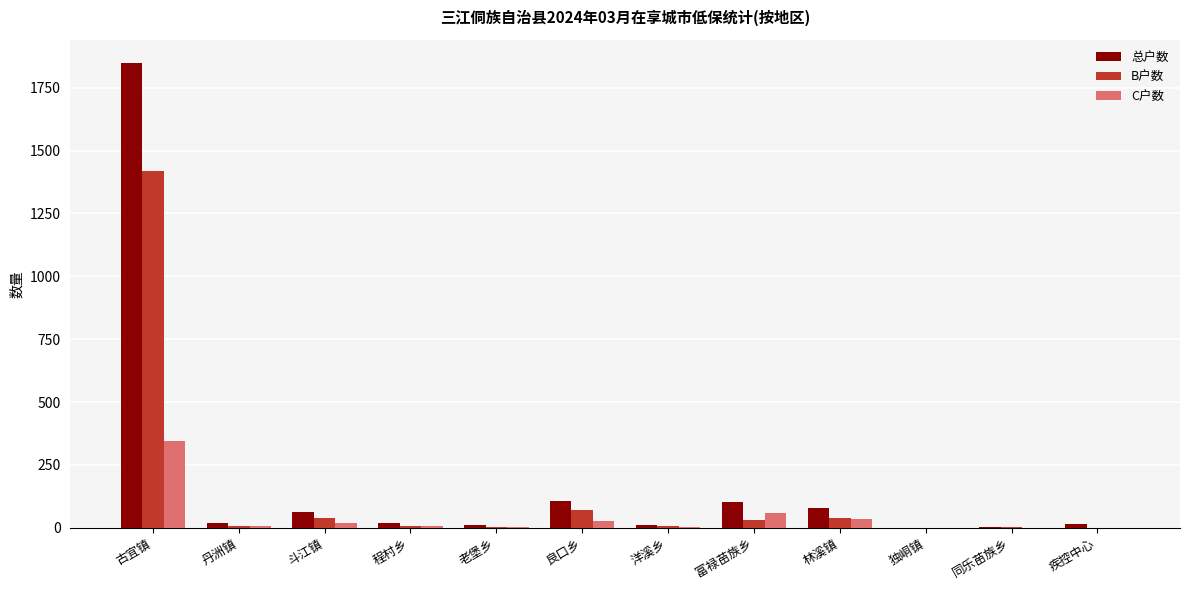

Are the bars grouped side by side (vs. stacked)?

Yes